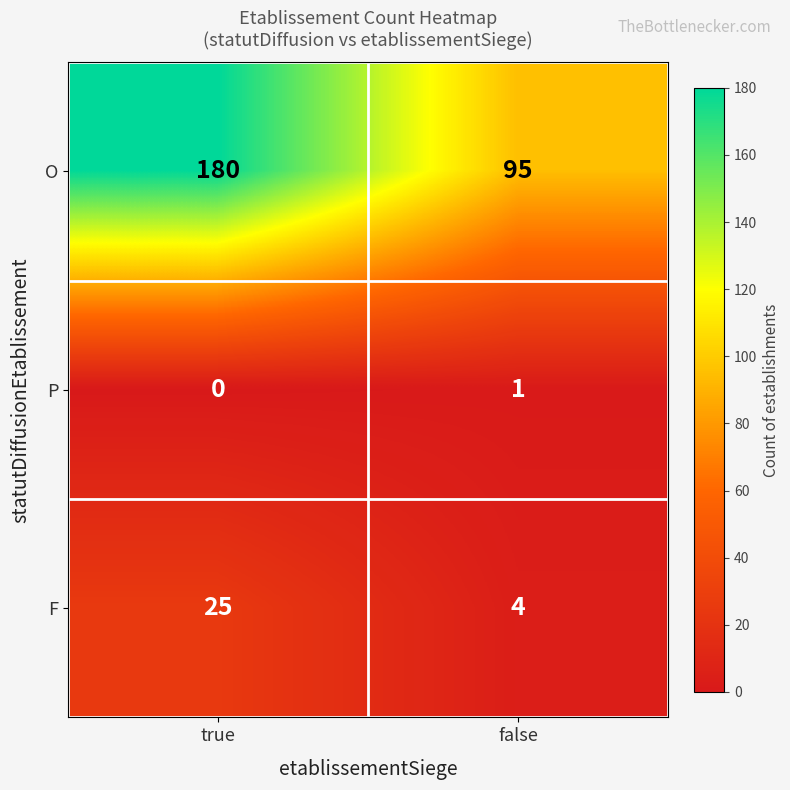

What is the difference between the F values at true and false?

21